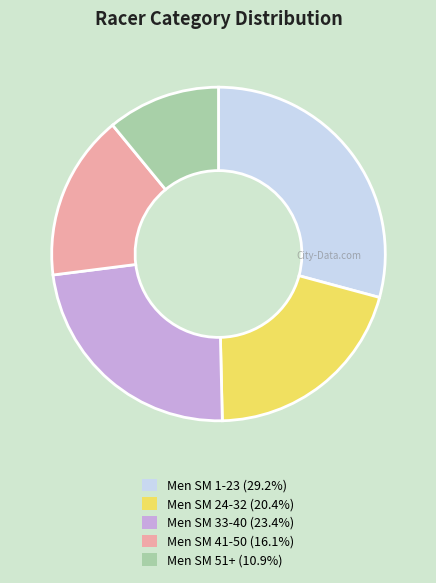

Rank the categories by value from highest to lowest.

Men SM 1-23, Men SM 33-40, Men SM 24-32, Men SM 41-50, Men SM 51+